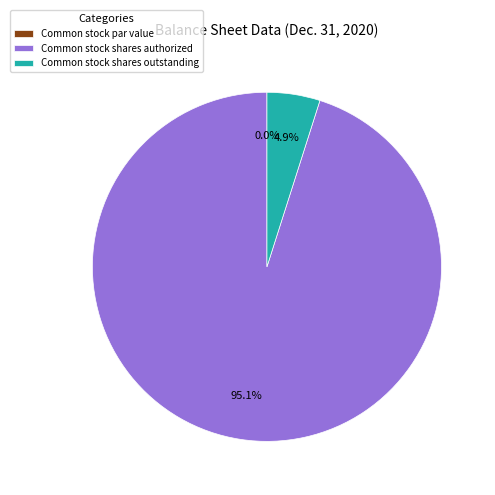

Is the sum of Common stock par value and Common stock shares authorized greater than half?

Yes